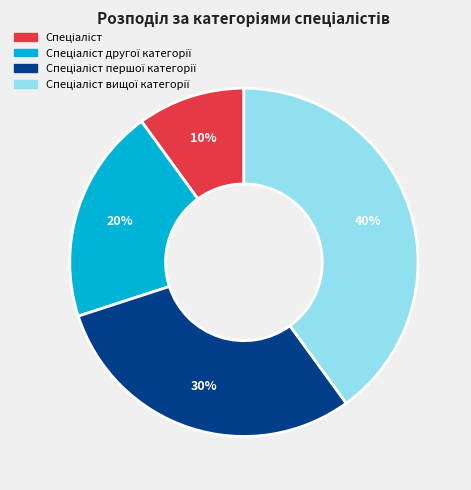

To the nearest percent, what is the average slice percentage?

25%